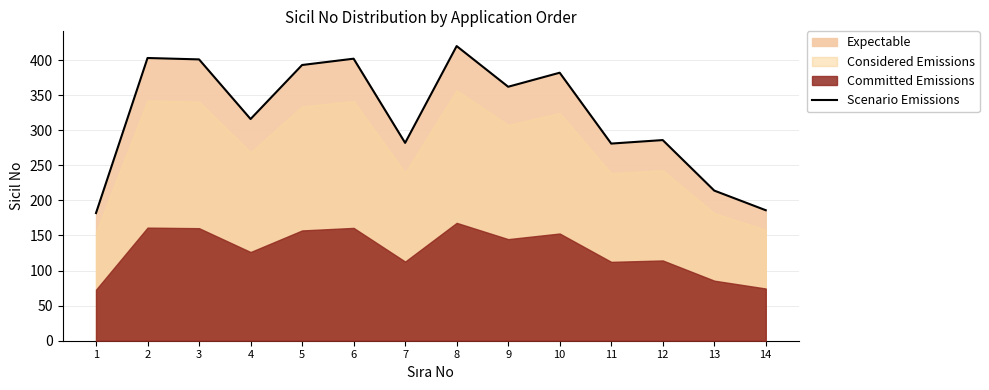

What is the change in value from 1 to 13?

+32